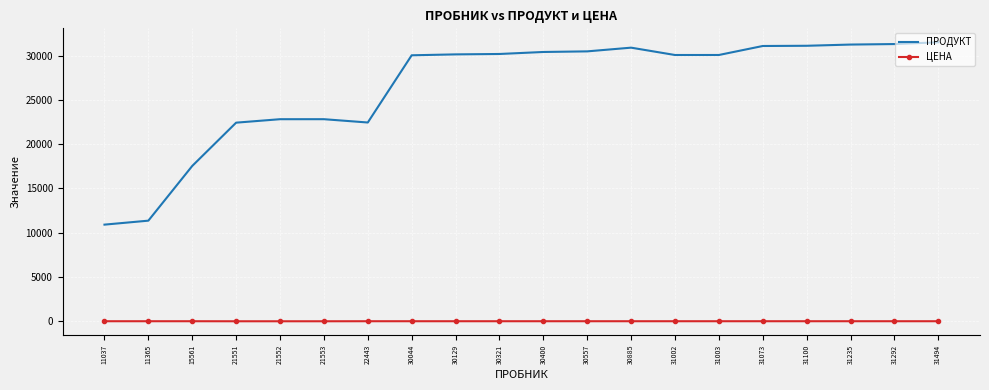

What are all the series names shown in the legend?

ПРОДУКТ, ЦЕНА